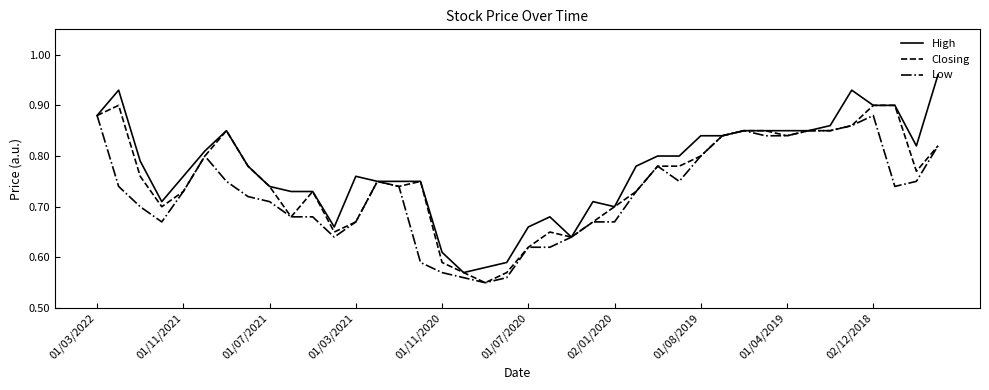

Which series has the widest spread of values?

High